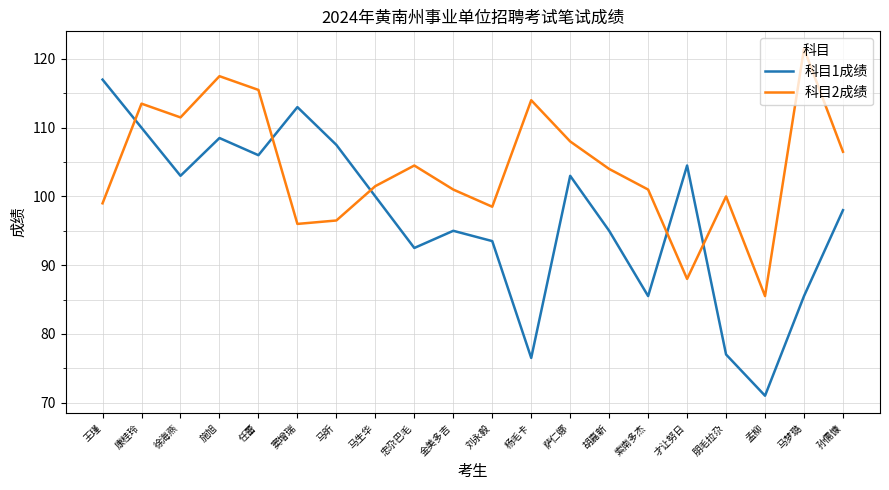

In 科目1成绩, how many points are higher than both neighbors (excluding endpoints)?

5